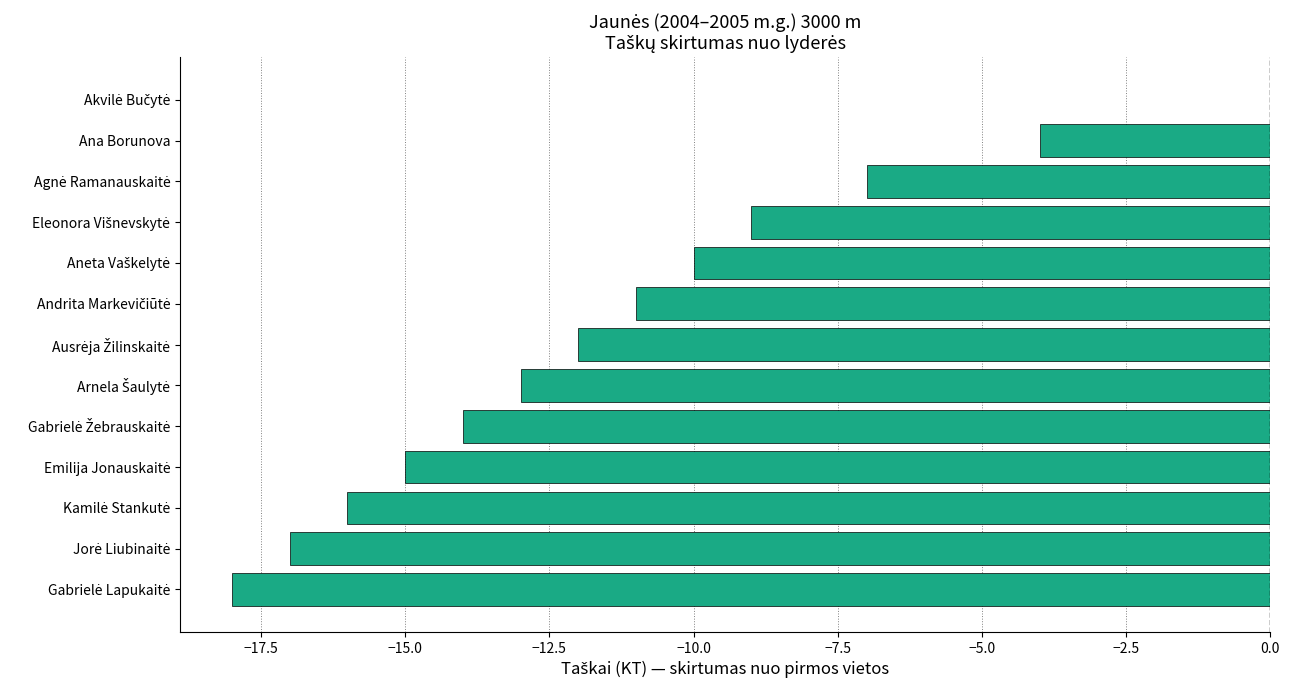

What is the sum of all values?

-146